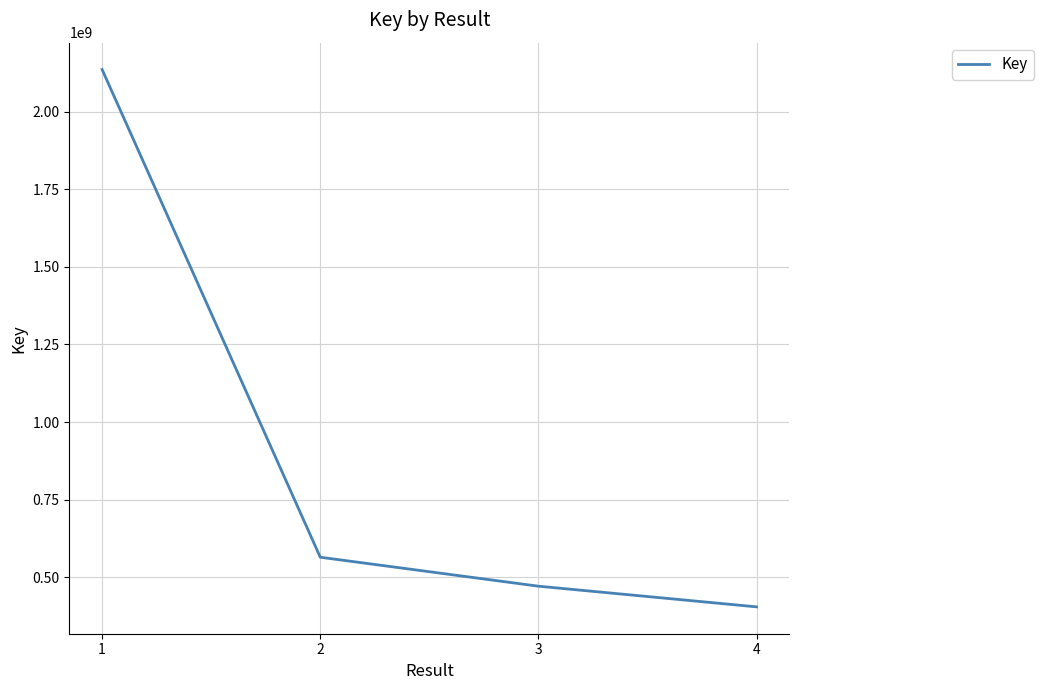

What is the change in value from 1 to 3?

-1664550380